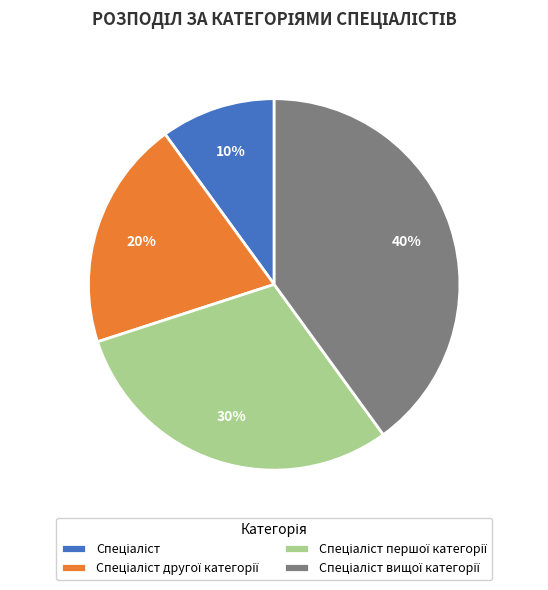

Is there any slice that represents more than half of the pie?

No